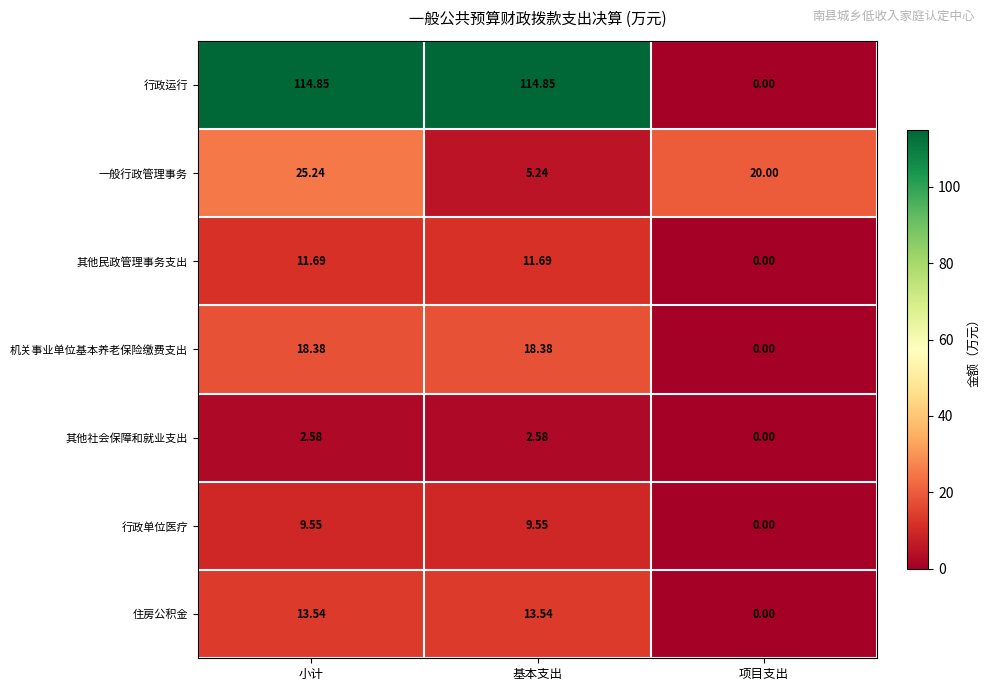

How many data points in 机关事业单位基本养老保险缴费支出 are above 18?

2